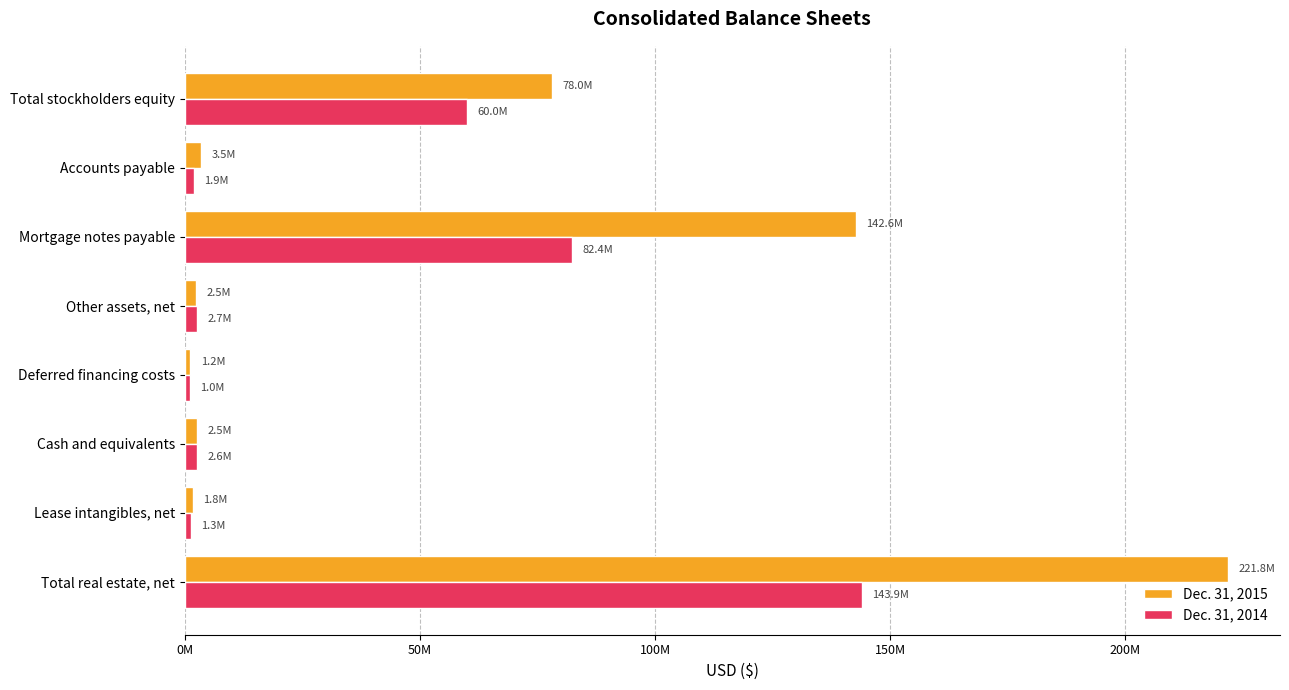

What are all the series names shown in the legend?

Dec. 31, 2015, Dec. 31, 2014